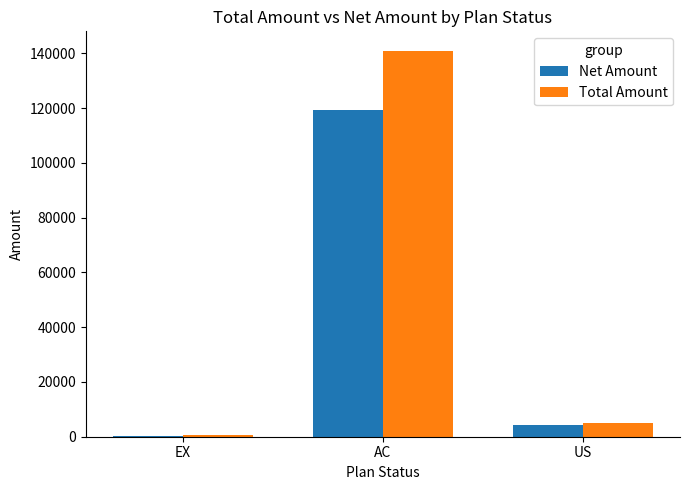

True or false: Net Amount has a value of 119241.7 at AC.

True